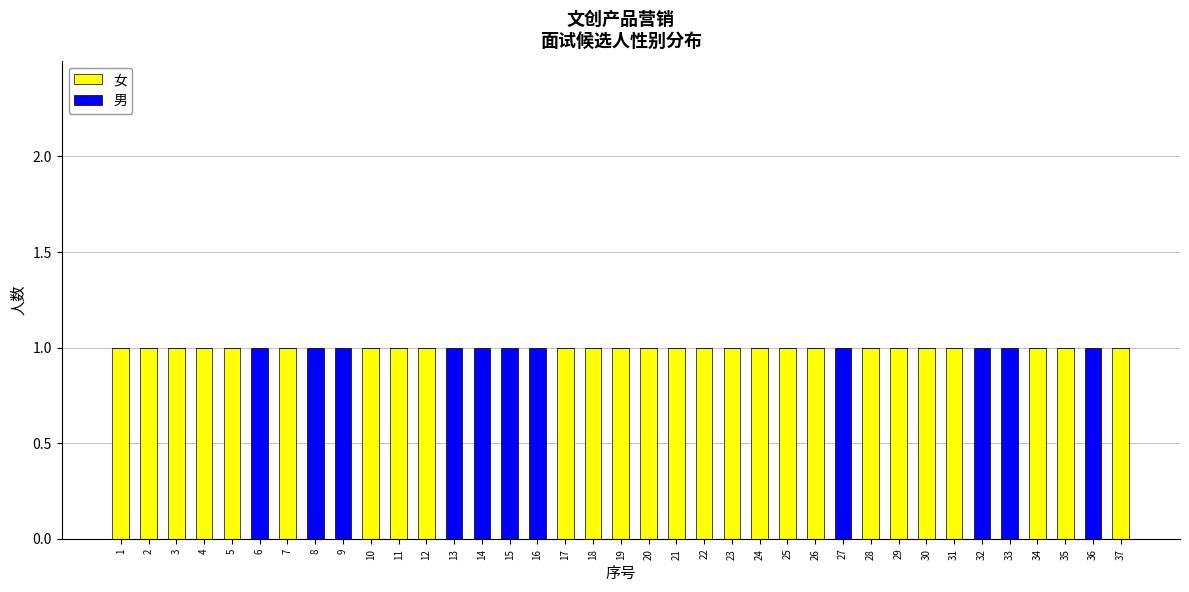

How many 女 values are between 0 and 1?

37